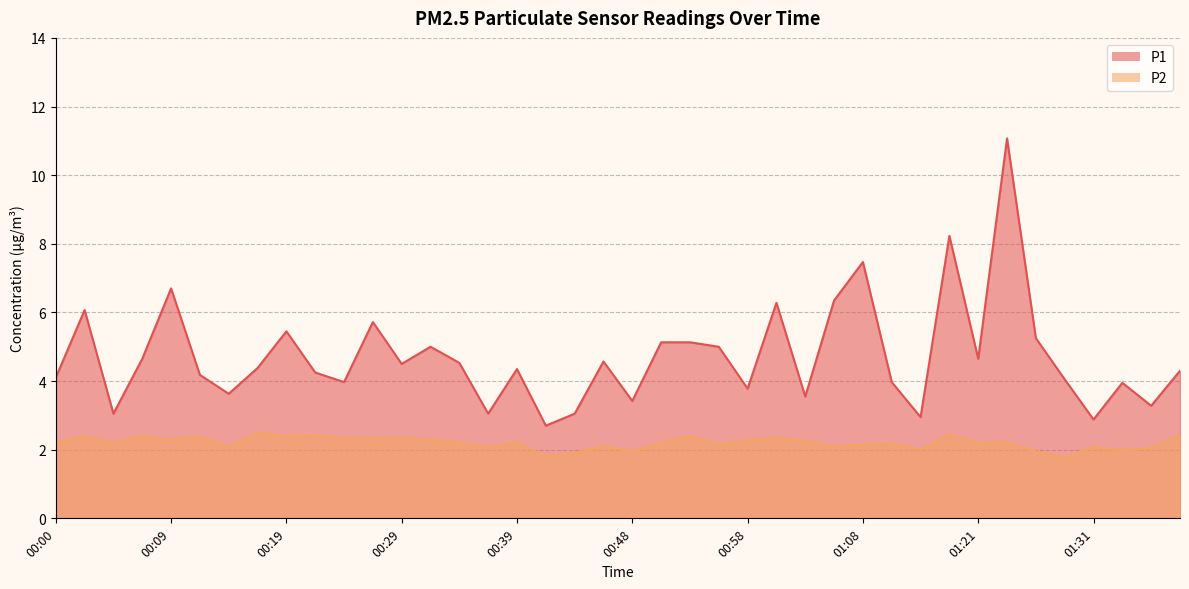

Which category has the highest value in the P1 series?

01:23